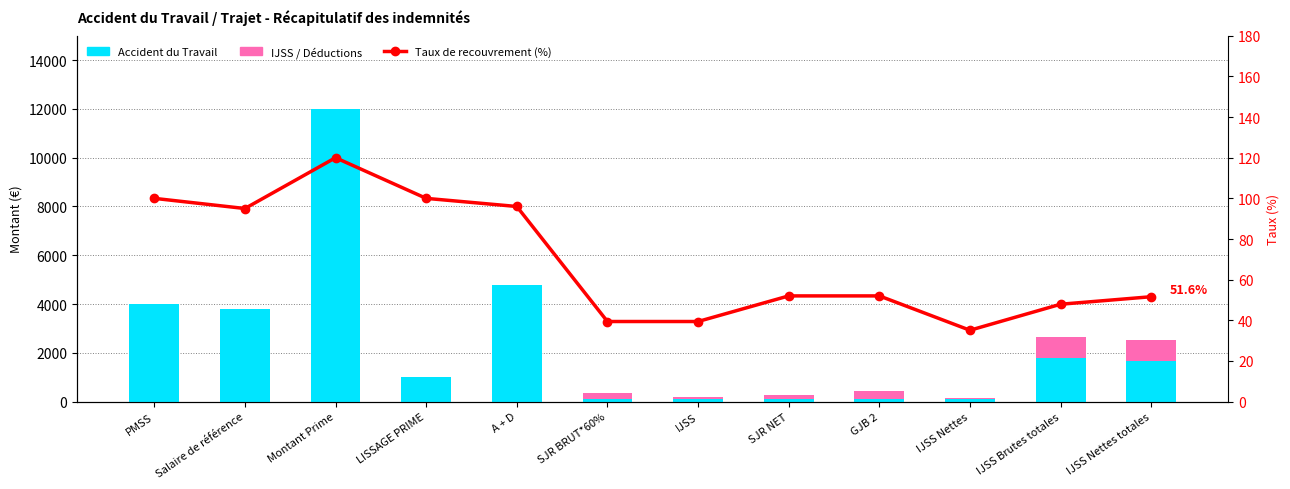

What is the maximum value shown in the chart?

12000.0